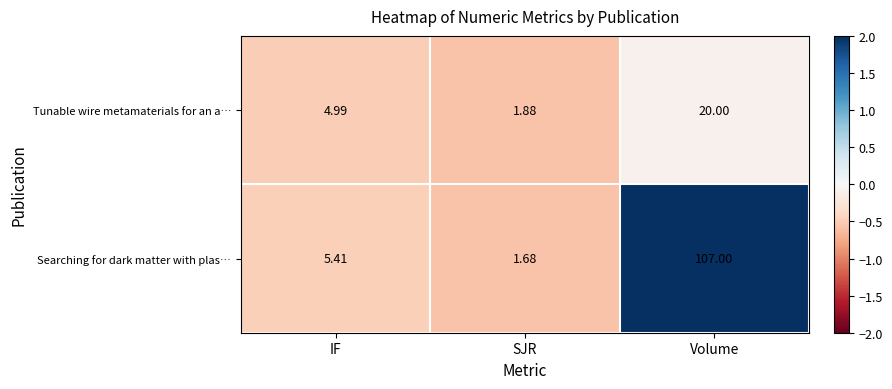

Which series has the largest total across all categories?

Searching for dark matter with plas…